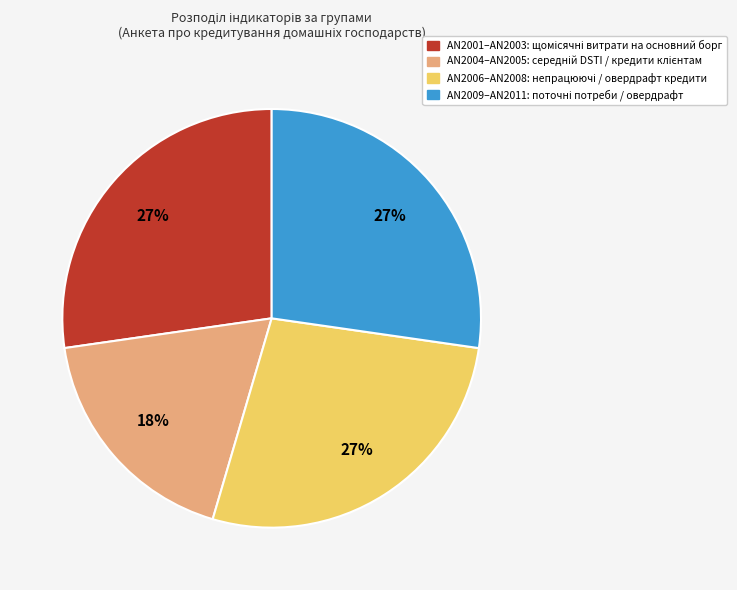

To the nearest percent, what is the difference between the largest and smallest slice percentages?

9%